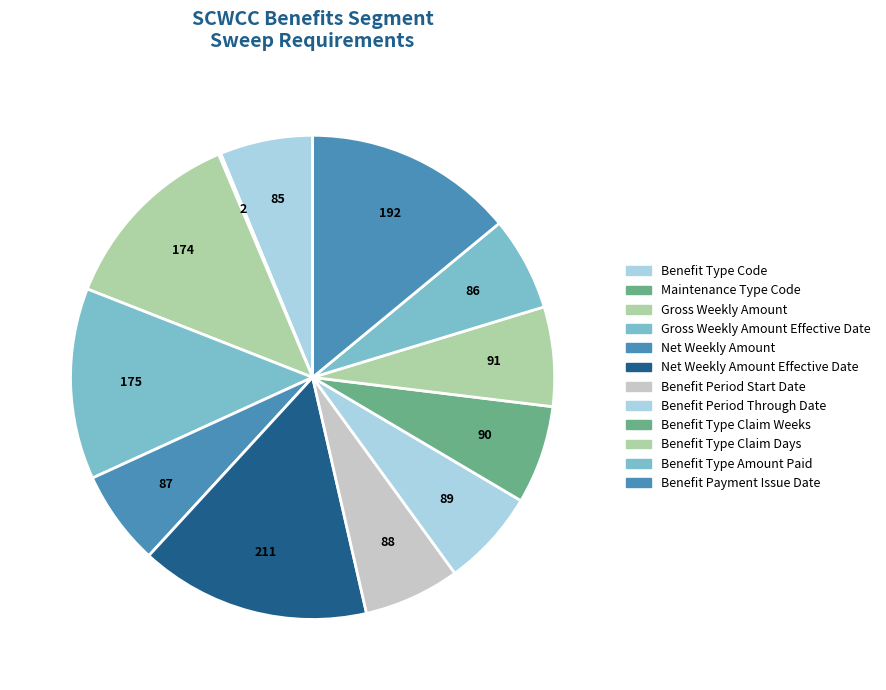

Count the number of slices in the pie.

12